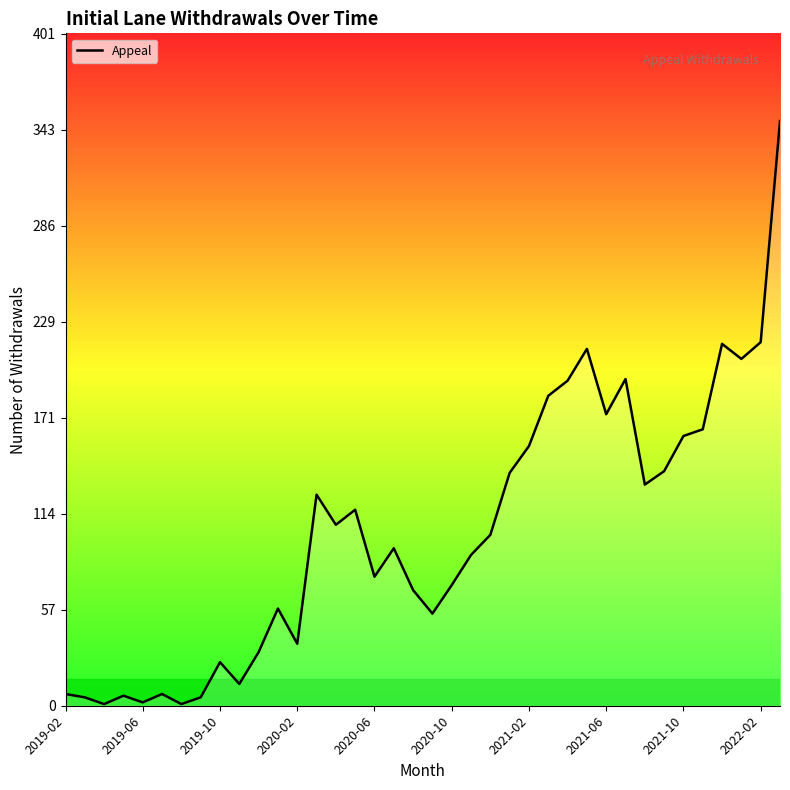

What is the greatest value displayed?

349